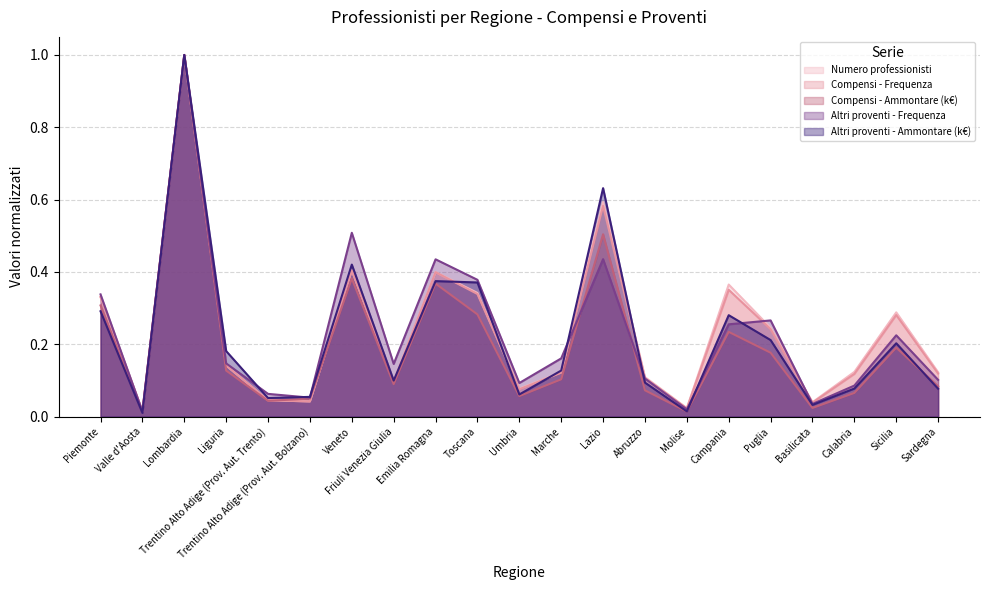

What is the difference between the maximum and minimum values in the Altri proventi - Ammontare (k€) series?

1.0